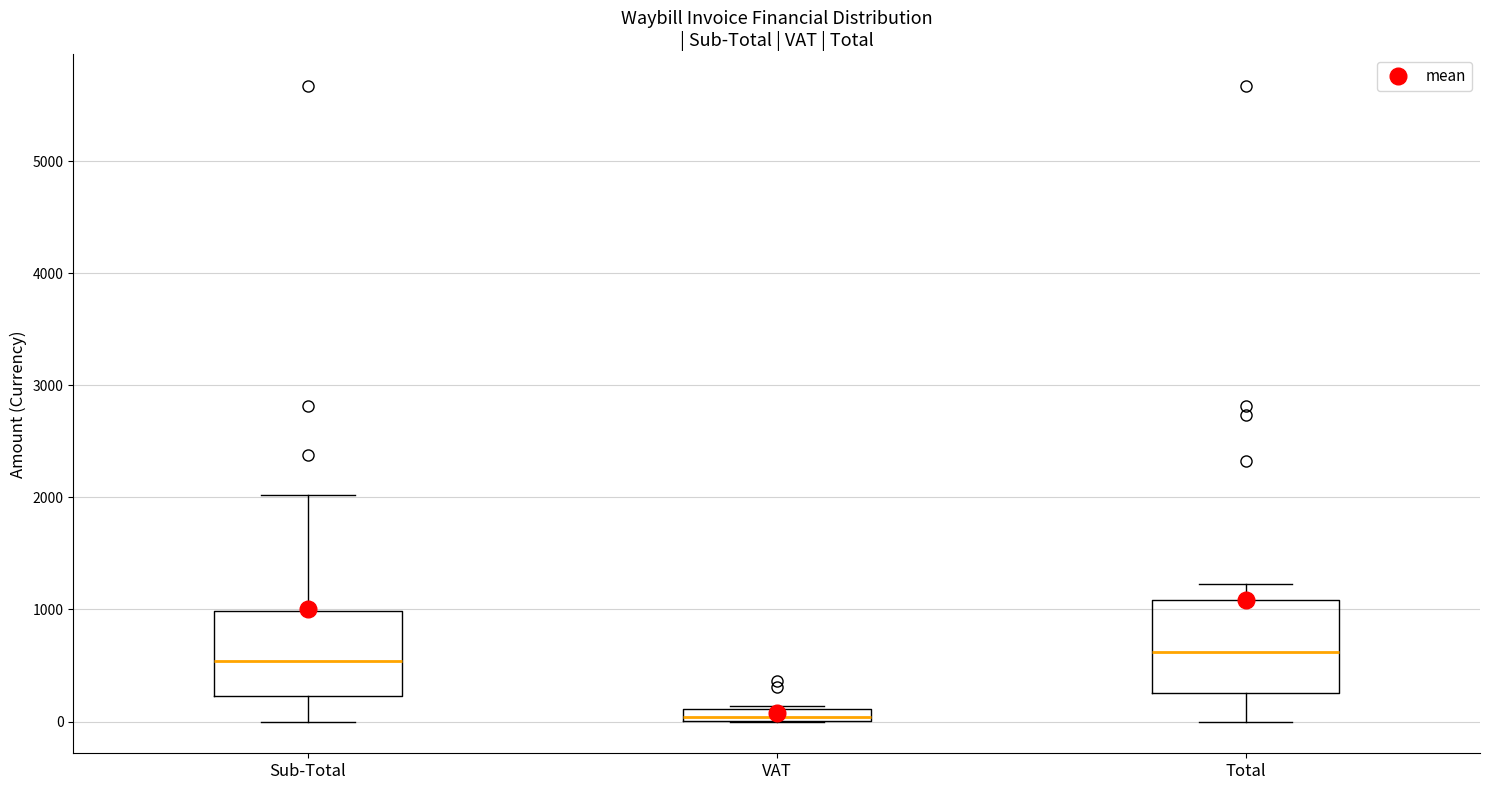

Where is the upper edge of the box for Sub-Total on the y-axis? The values are not printed on the chart, so give them approximately, as read against the axis.

1000